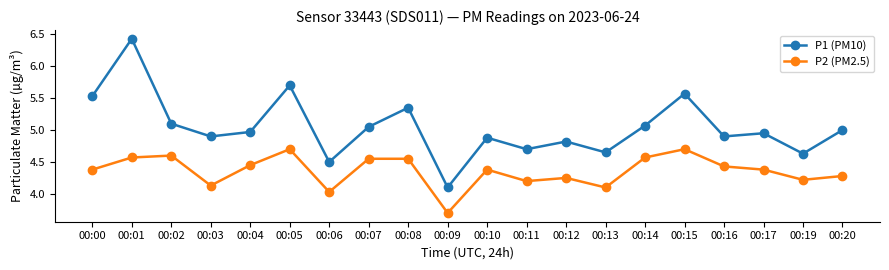

Rank the series by their maximum value, from highest to lowest.

P1 (PM10), P2 (PM2.5)